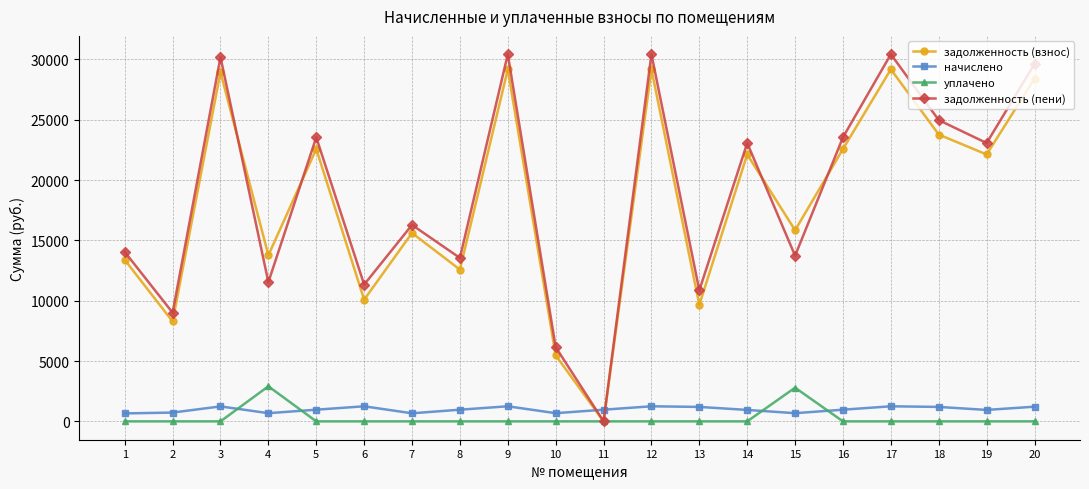

What is the difference between the задолженность (пени) values at 3 and 11?

30196.0